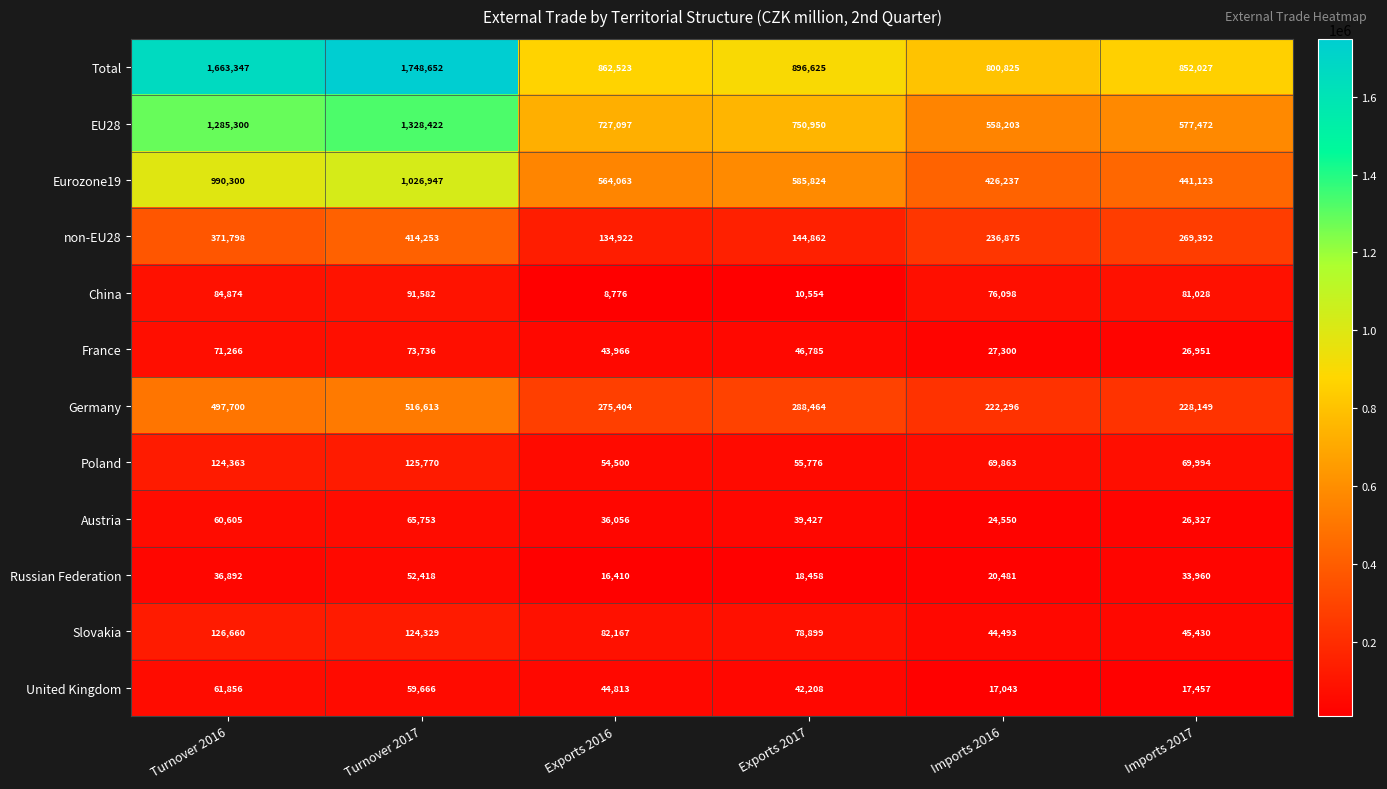

At which category is the sum across all series the highest?

Turnover 2017